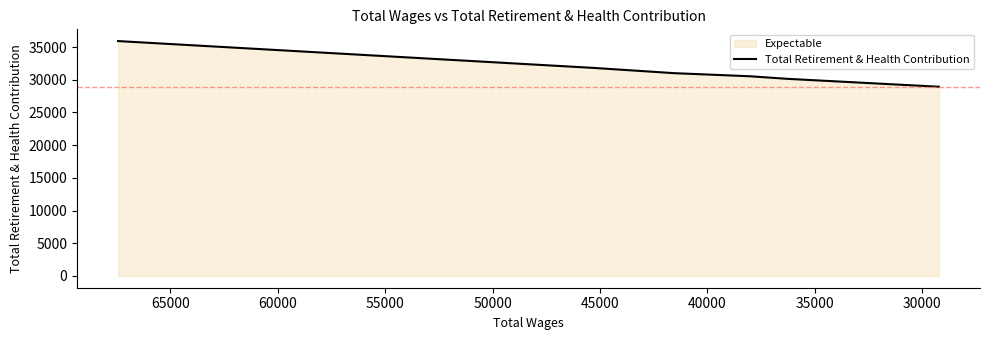

How many values are below 31008?

3